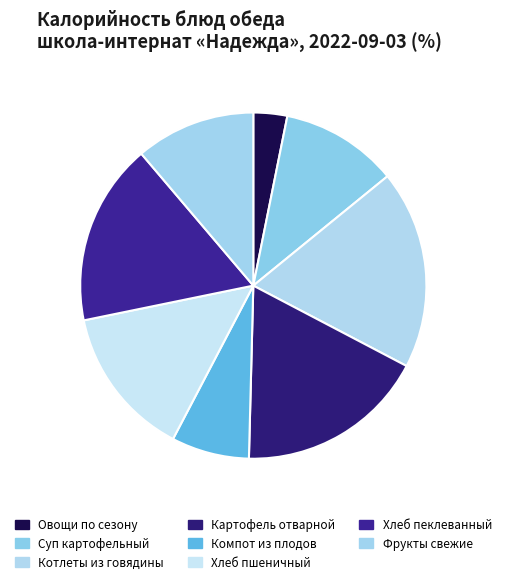

Is there any slice that represents more than half of the pie?

No